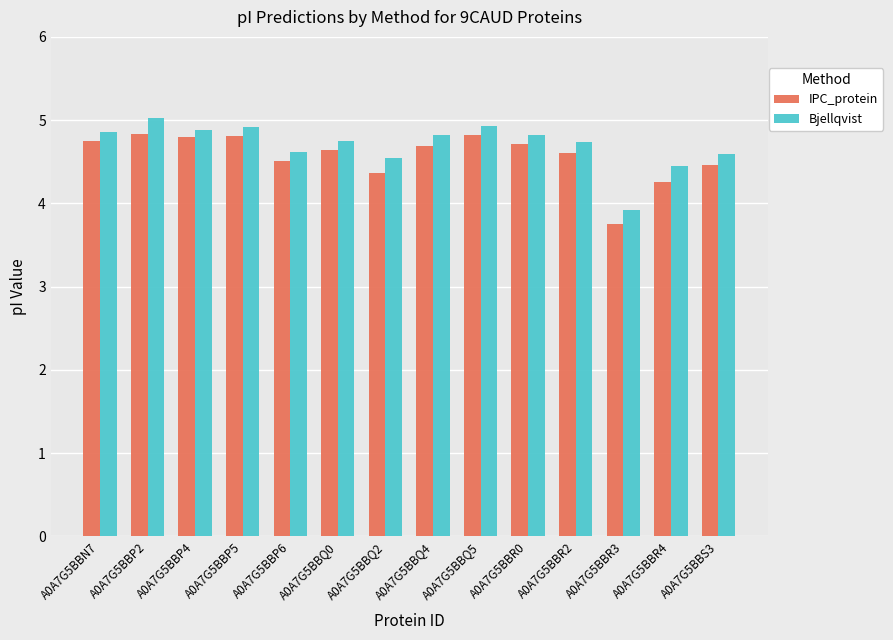

Rank the series by their maximum value, from highest to lowest.

Bjellqvist, IPC_protein